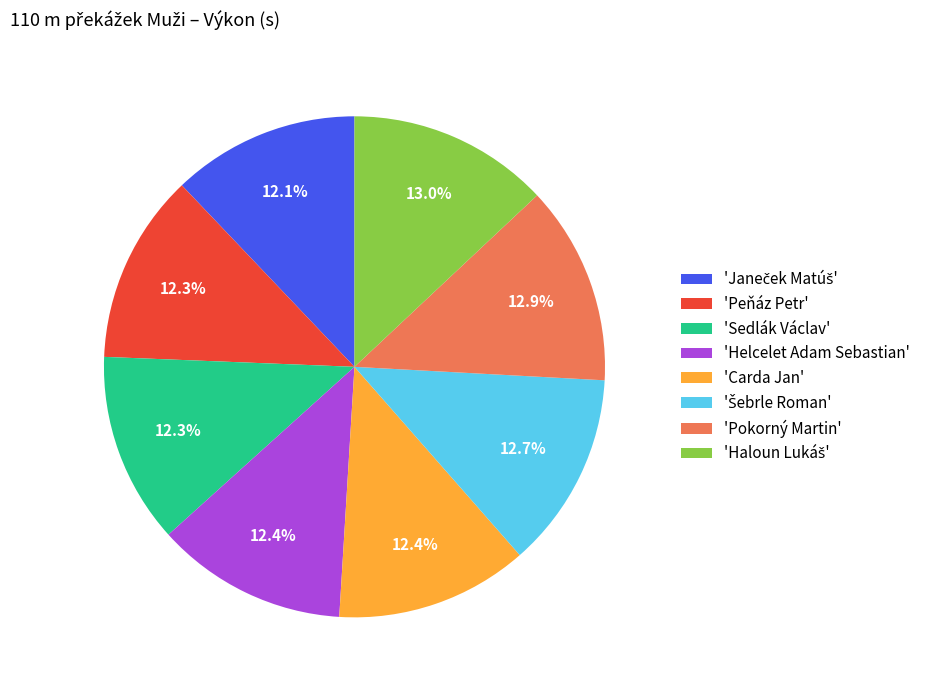

Do 'Helcelet Adam Sebastian' and 'Peňáz Petr' together represent more than half of the pie?

No